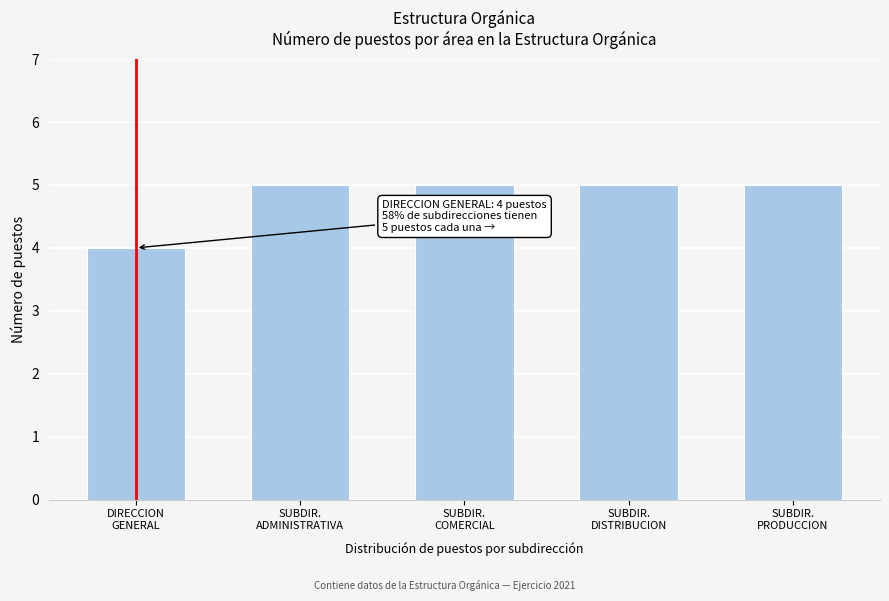

Reading right to left, list all the values displayed in this chart.

5	5	5	5	4